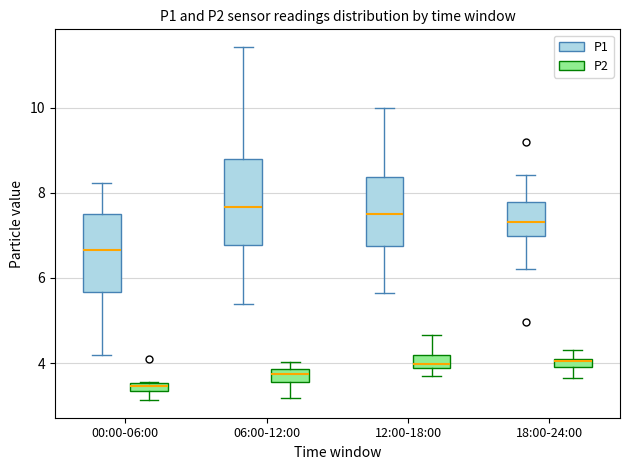

Where does the upper whisker of the box for 18:00-24:00 (P2) end on the y-axis? The values are not printed on the chart, so give them approximately, as read against the axis.

4.4